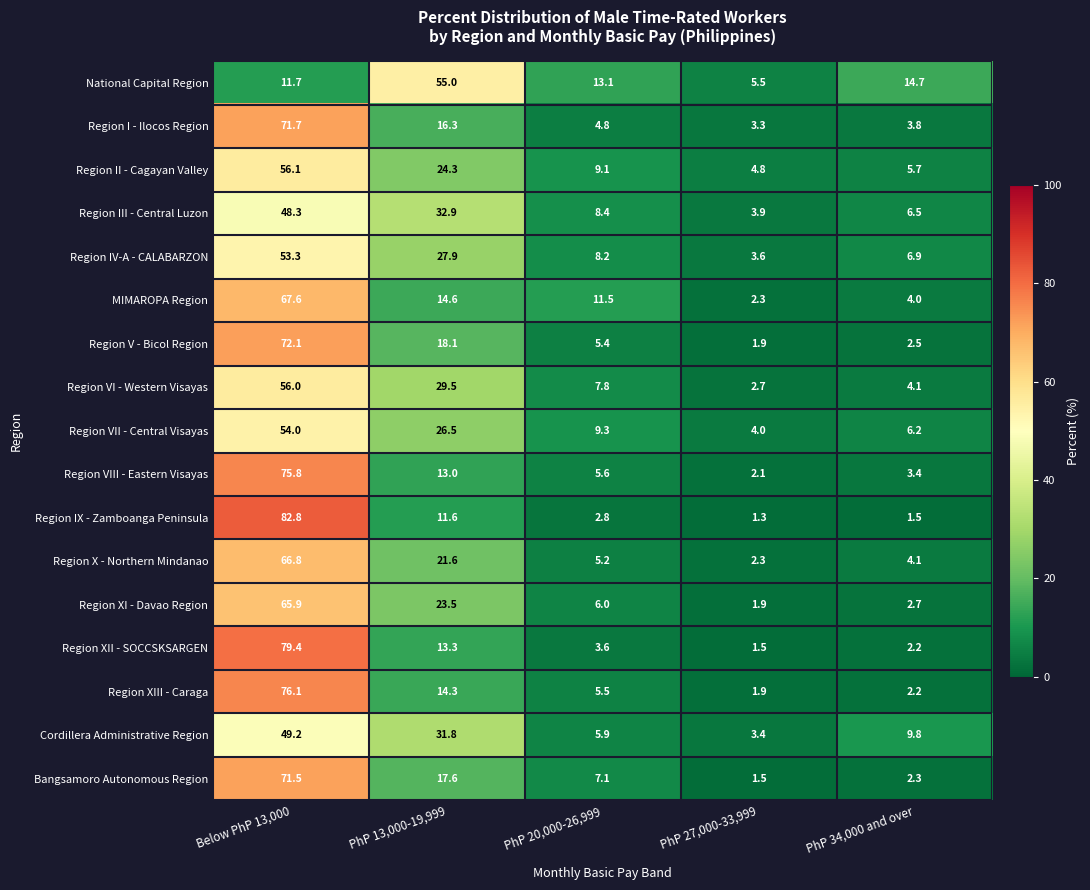

What is the difference between the highest and lowest values at PhP 20,000-26,999?

10.3